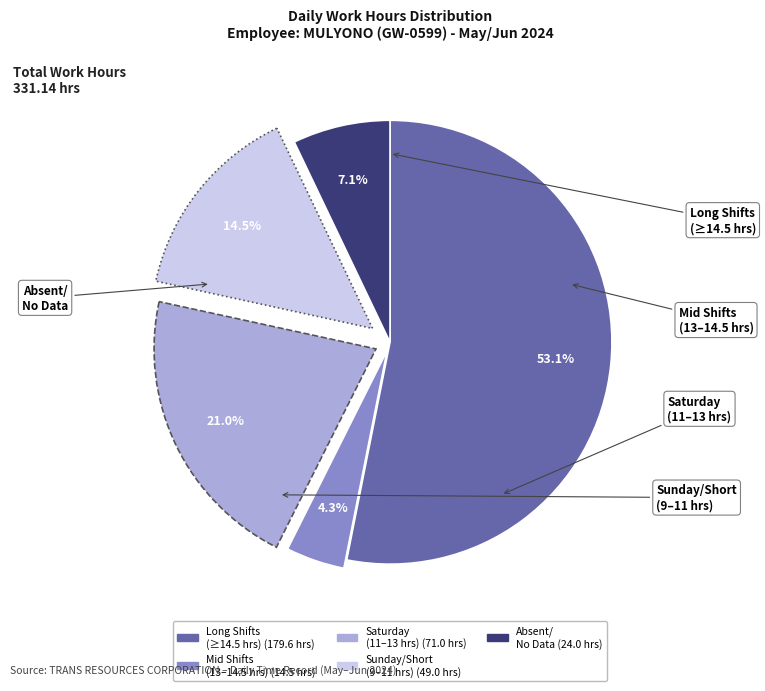

How many segments does this pie chart have?

5